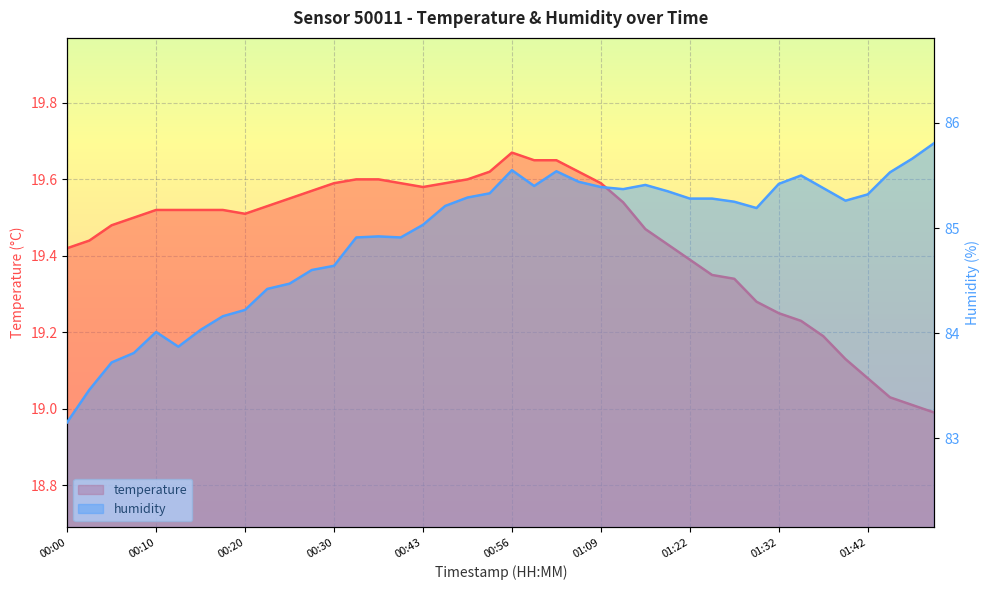

List the series in order of their peak value, highest first.

humidity, temperature